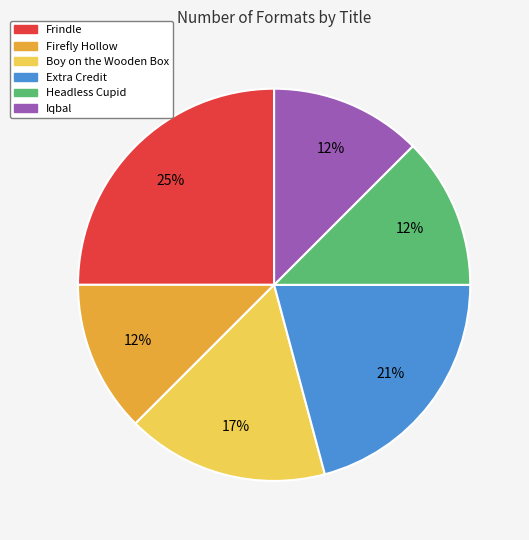

Combined, do Extra Credit and Frindle account for over 50%?

No